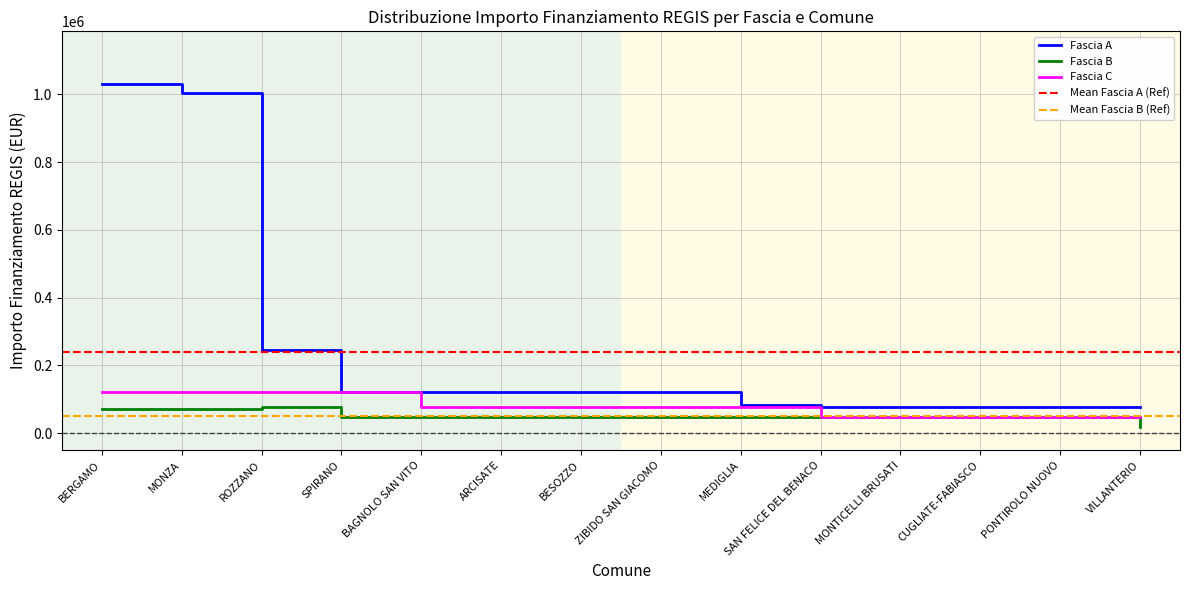

The value of Fascia A at VILLANTERIO is 77897. True or false?

True